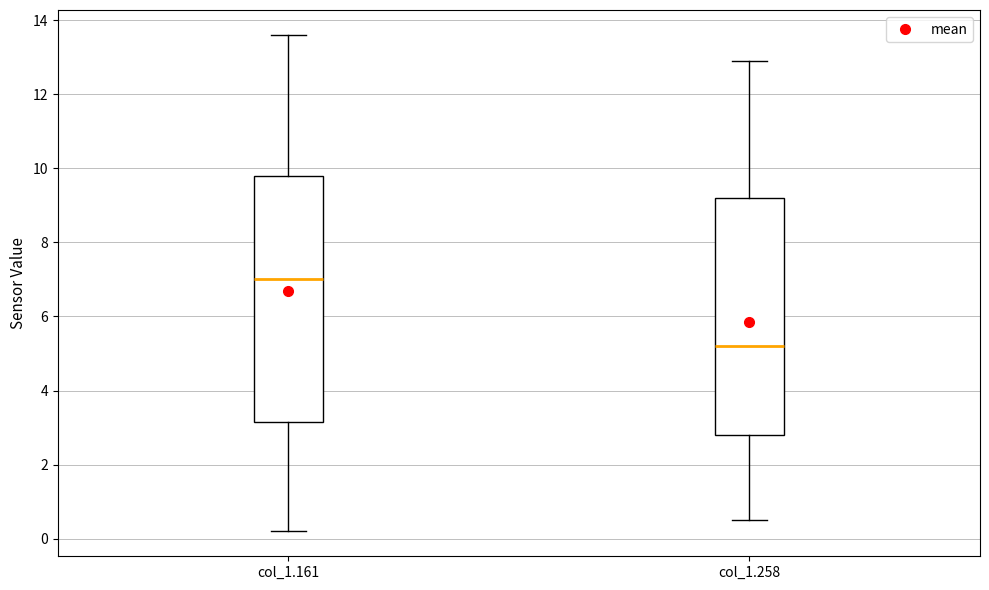

Reading left to right, transcribe this box plot: for each box, give where its median line is, the range the box spans, and where its two whiskers end, as read against the y-axis. The values are not printed on the chart, so give them approximately, as read against the axis.

col_1.161: median 7.0, box 3.2 to 9.8, whiskers 0.2 to 13.6
col_1.258: median 5.2, box 2.8 to 9.2, whiskers 0.6 to 13.0